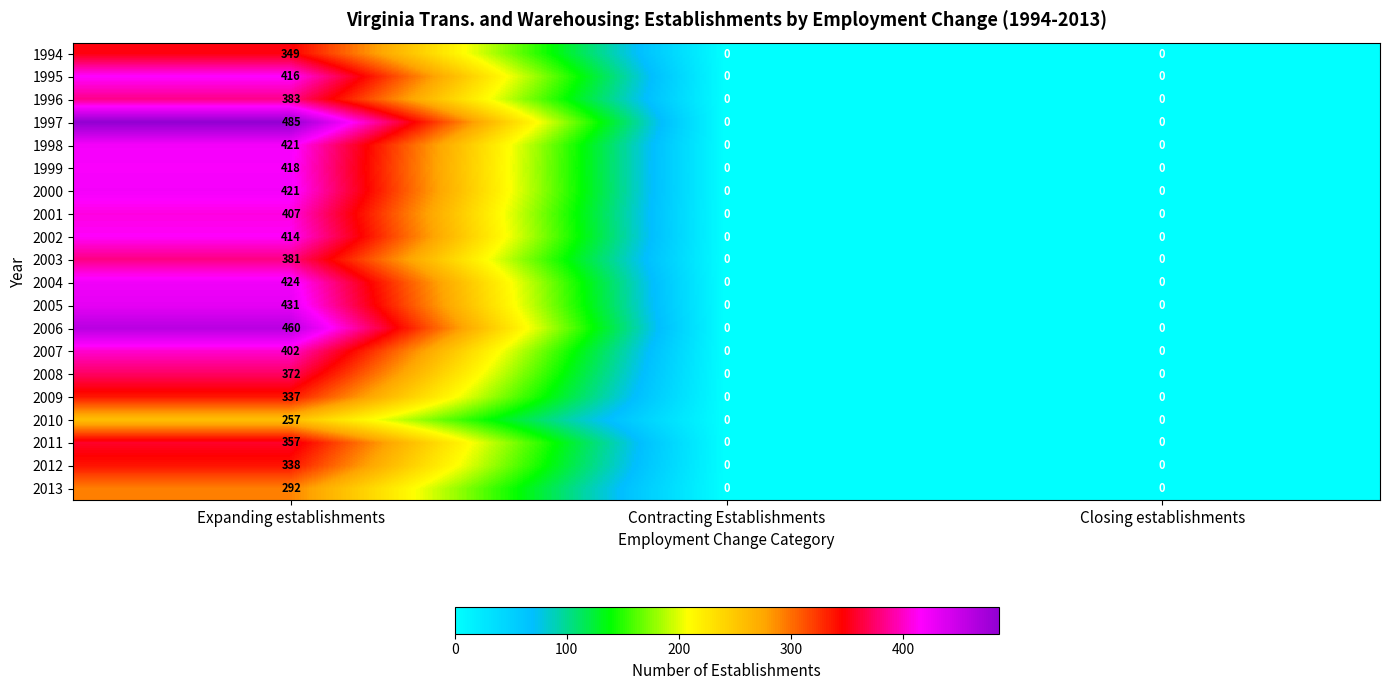

Count the 2009 values in the range 0 to 337.

3